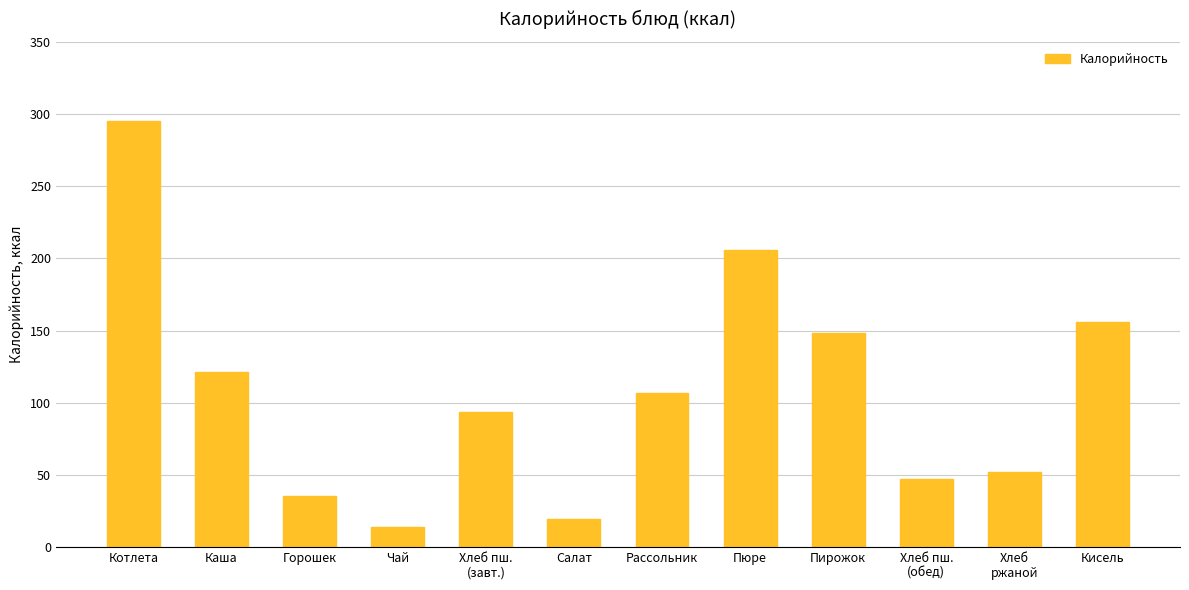

What value does the data have at Хлеб пш.
(обед)?

46.8